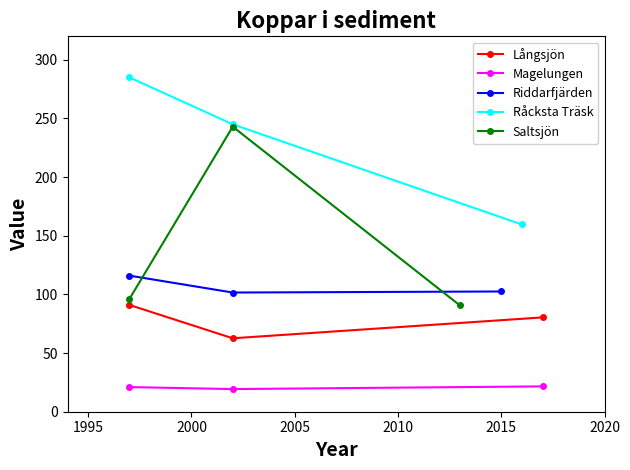

At how many categories does at least one series exceed 241?

2